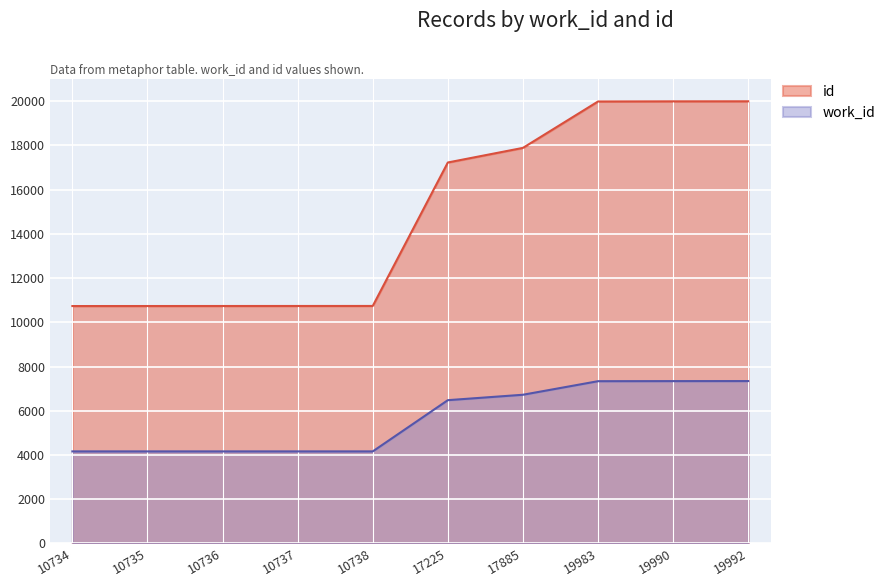

What is the total value across all series at 19983?

27319